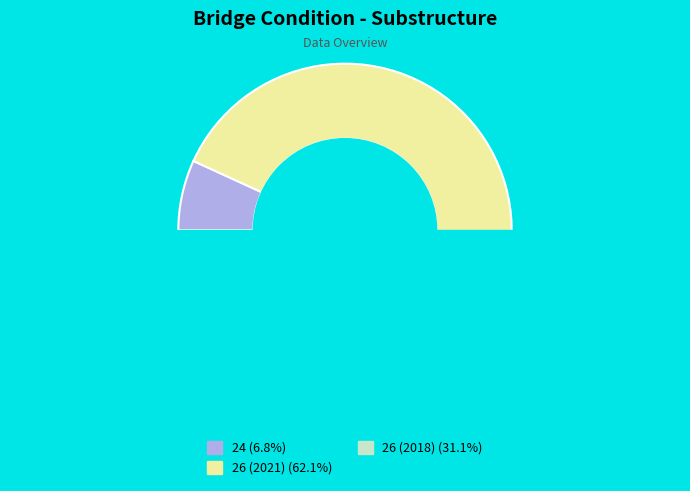

What is the ratio of the value at 26 (2021) to the value at 24?

9.1